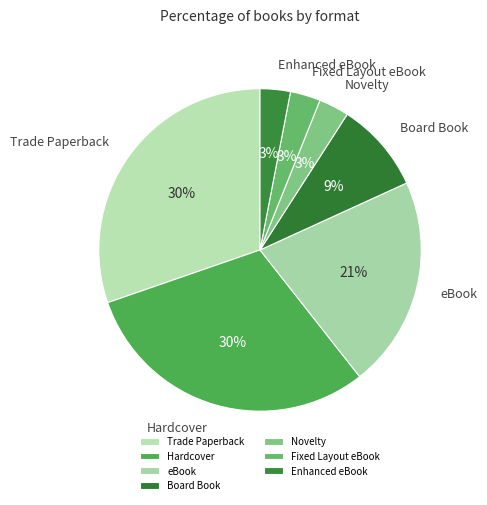

Count the number of slices in the pie.

7